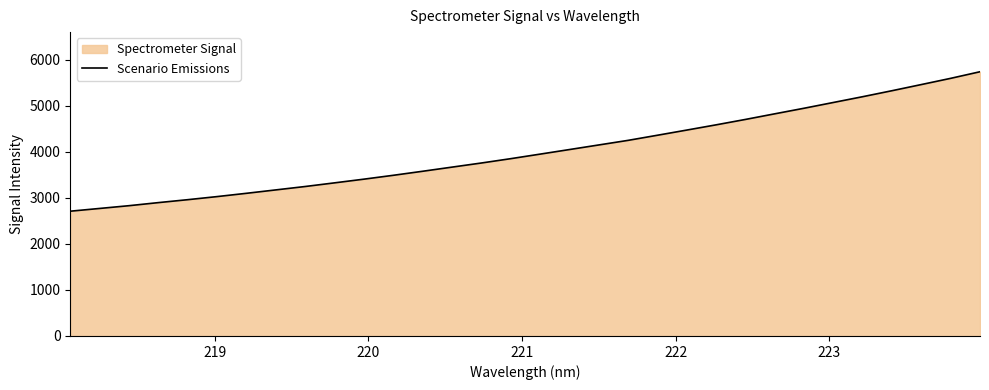

What is the difference between the maximum and minimum values?

3030.9